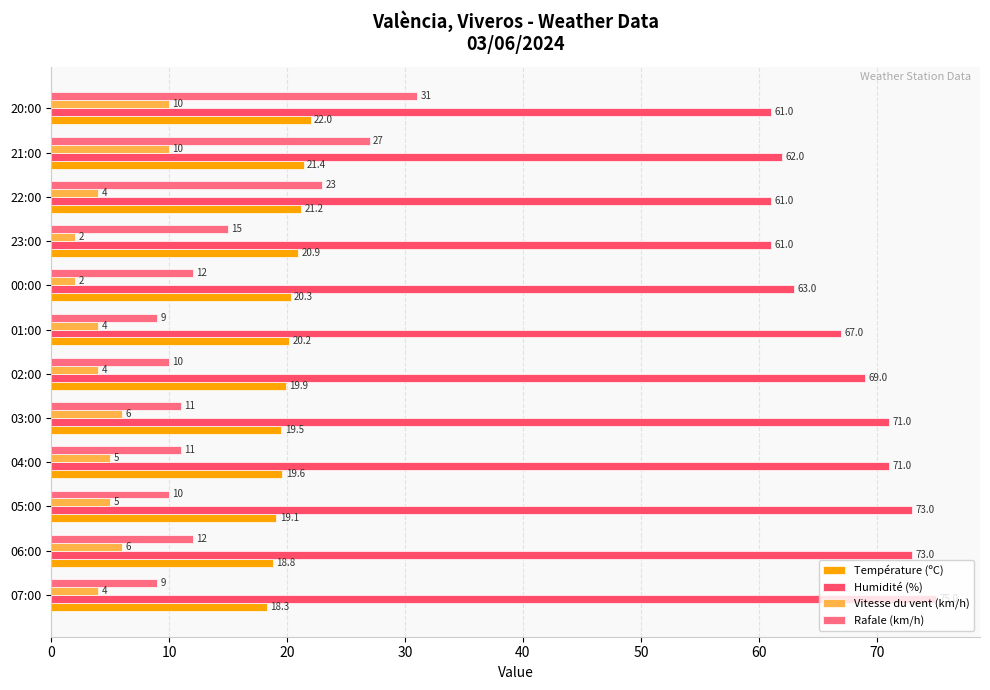

What is the value of the Vitesse du vent (km/h) bar at the 10th from the left?

4.0